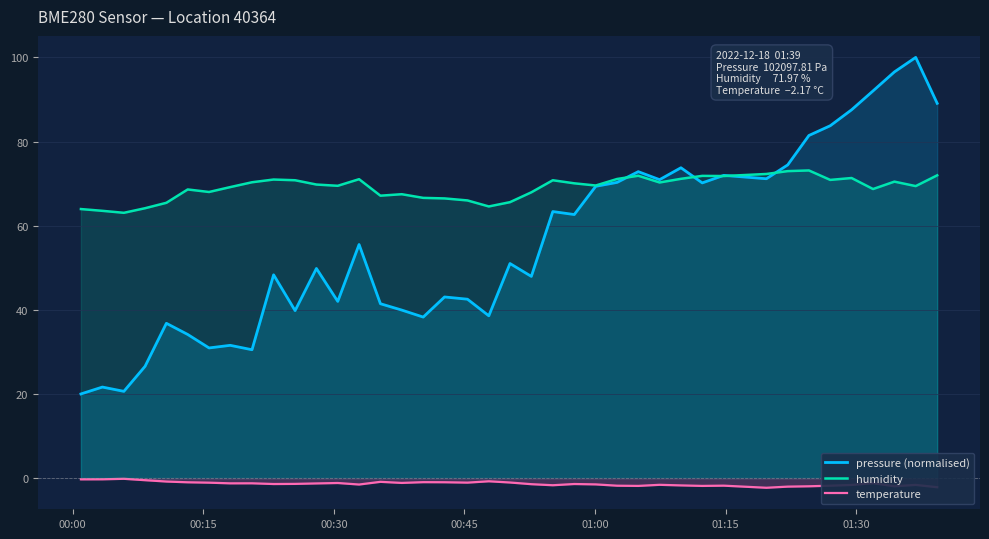

Does the chart have visible grid lines?

Yes